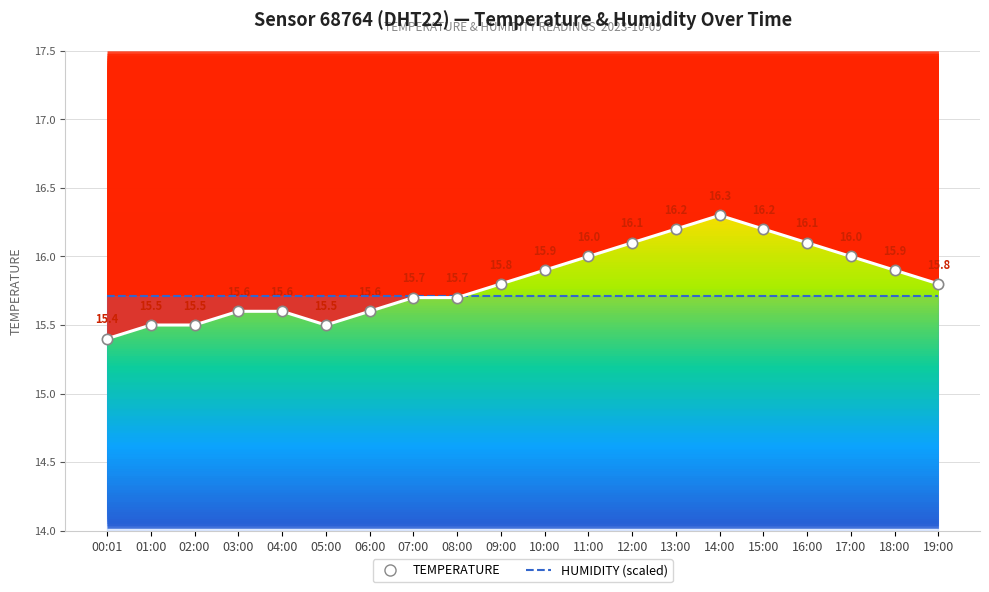

What is the total value across all series at 07:00?

31.4